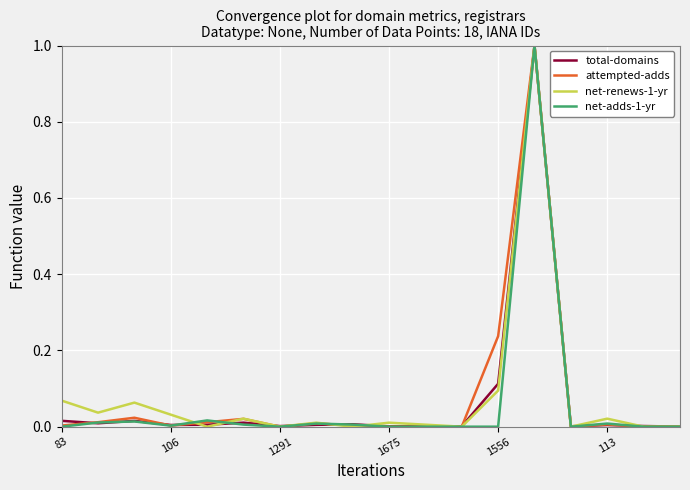

What is the maximum value for total-domains?

1.0